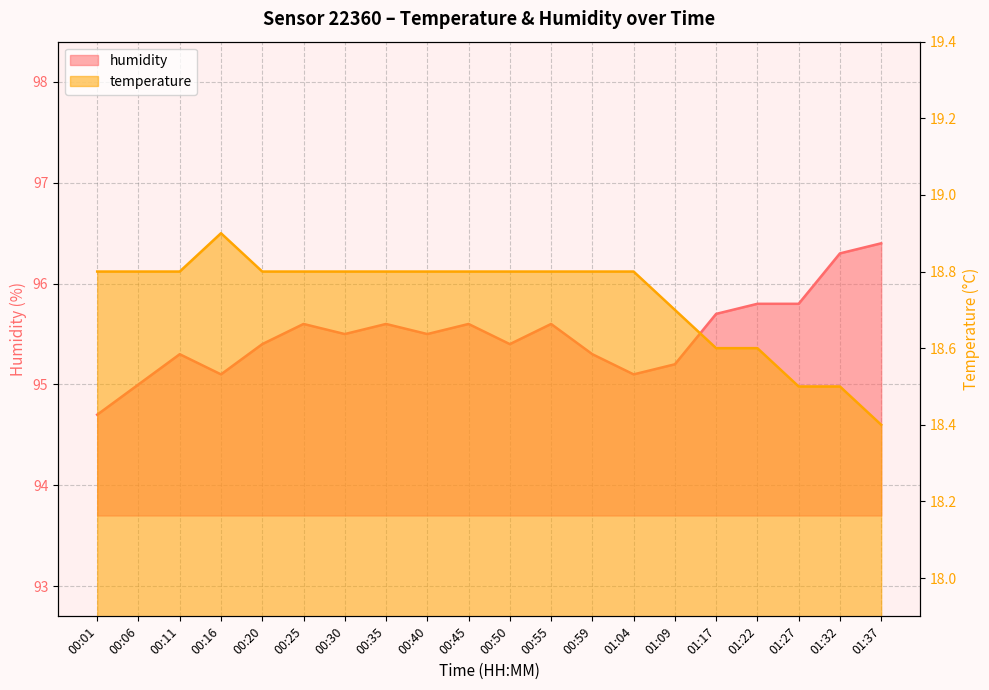

Count the number of categories in the chart.

20